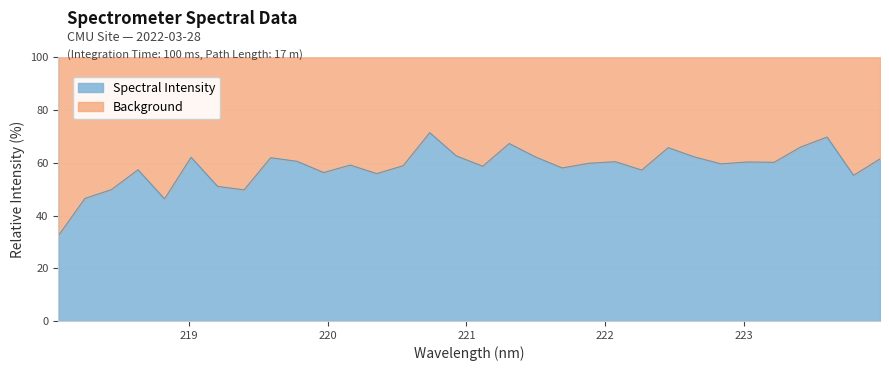

Reading left to right, extract all data points from this chart.

218.0596=32.4	218.2508=46.5	218.442=49.8	218.6332=57.4	218.8244=46.3	219.0156=62.1	219.2067=51.0	219.3979=49.7	219.589=61.9	219.7801=60.5	219.9712=56.3	220.1623=59.1	220.3533=55.9	220.5444=58.9	220.7354=71.4	220.9264=62.6	221.1174=58.7	221.3083=67.3	221.4993=62.2	221.6902=58.0	221.8812=59.8	222.0721=60.4	222.263=57.2	222.4538=65.7	222.6447=62.2	222.8355=59.6	223.0264=60.3	223.2172=60.2	223.408=66.0	223.5987=69.8	223.7895=55.2	223.9802=61.5